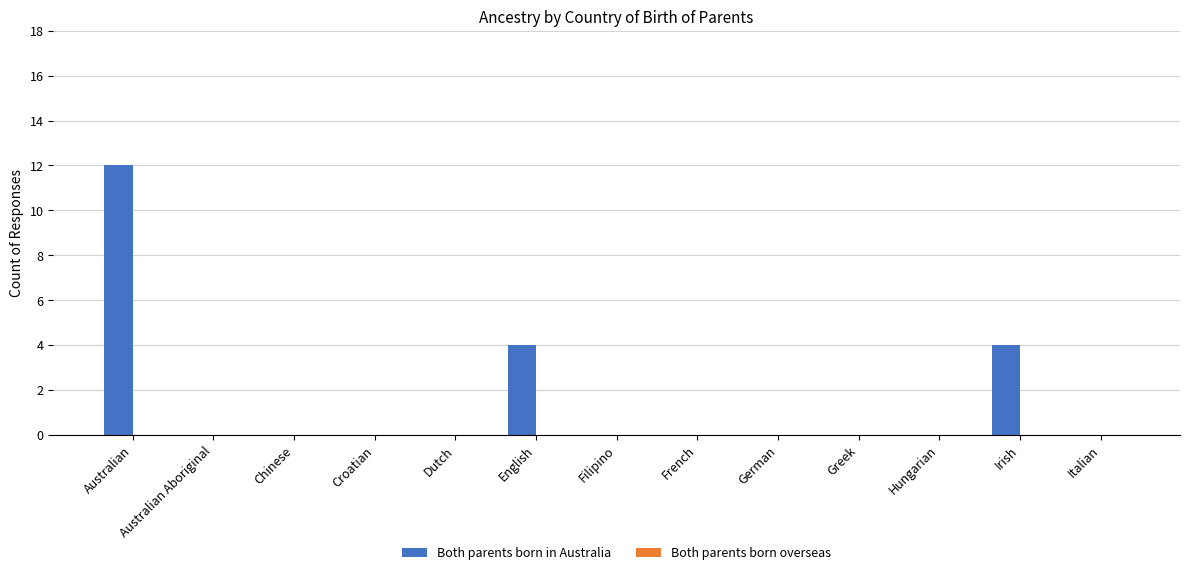

The chart shows a value of 4 at Chinese. True or false?

False